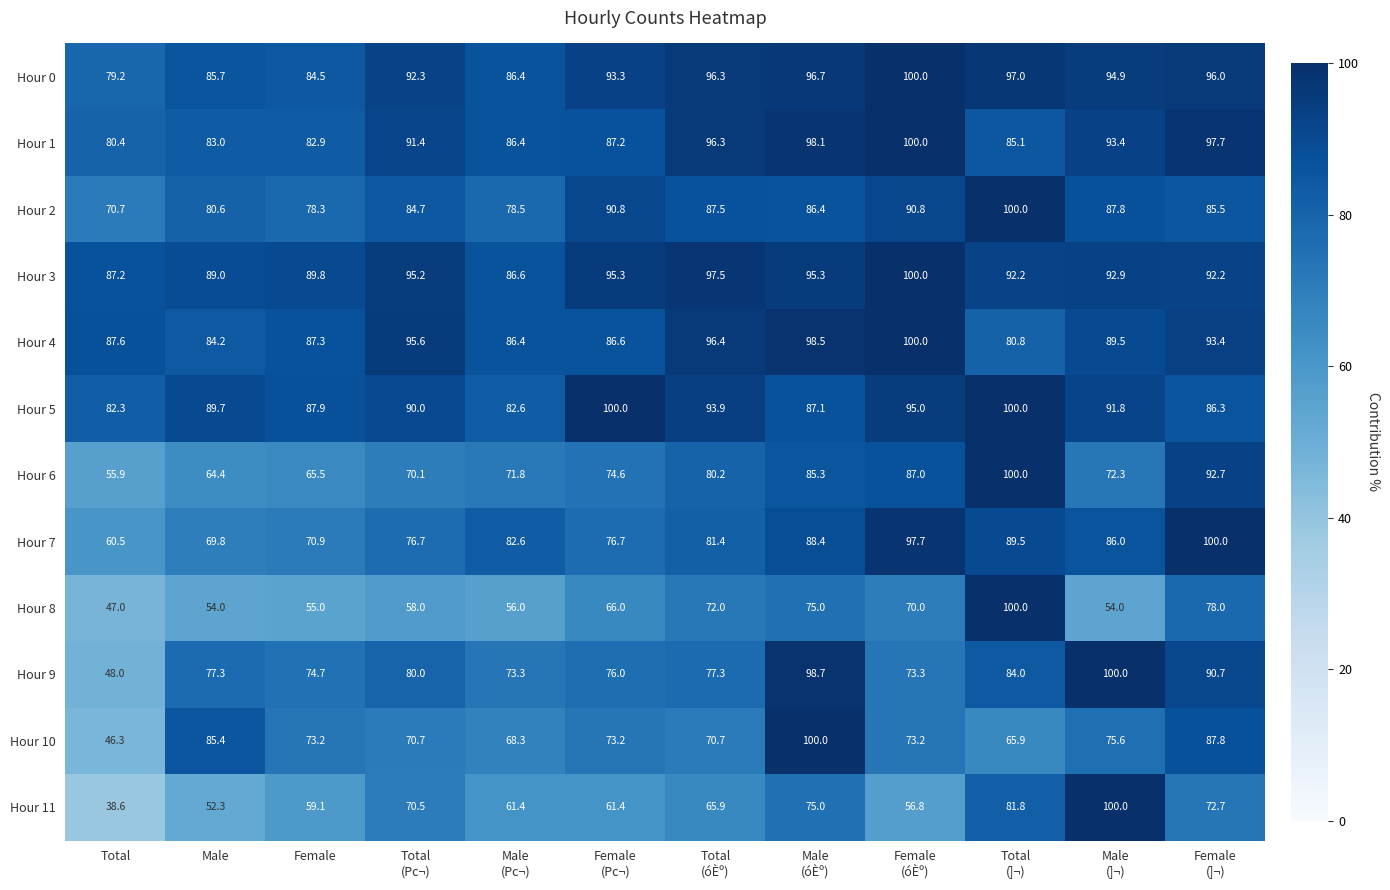

How many data points does each series have?

12